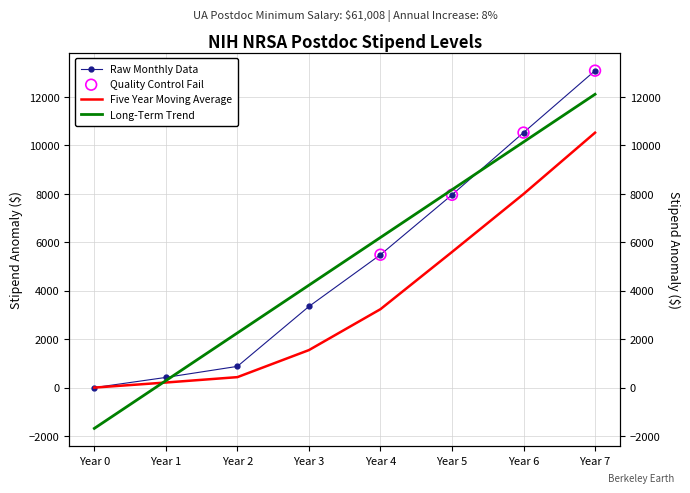

At how many categories does at least one series exceed 8335?

2